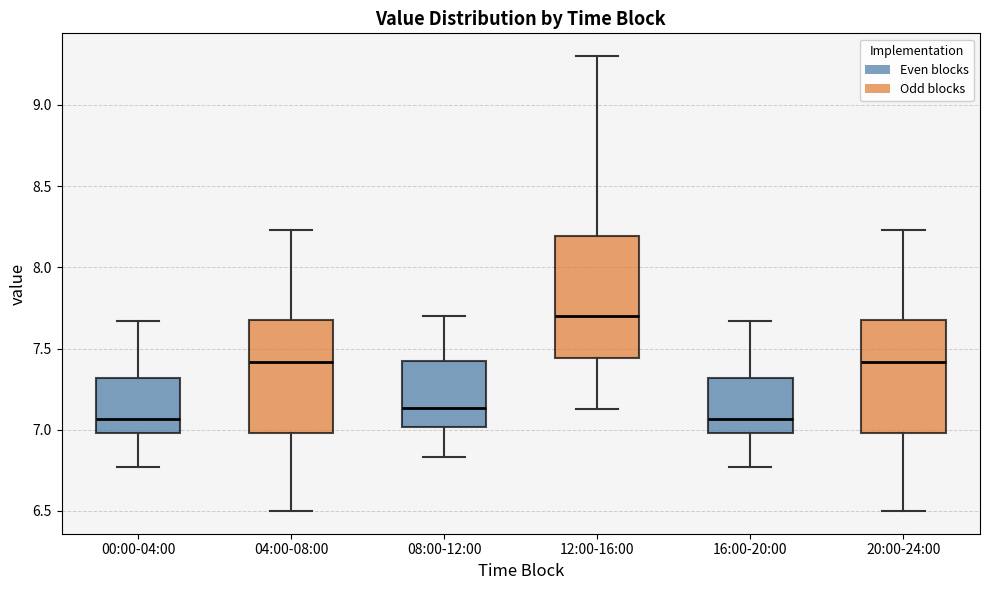

Reading left to right, read every box against the y-axis: the position of its median line, the range the box covers, and the ends of its whiskers. The values are not printed on the chart, so give them approximately, as read against the axis.

00:00-04:00: median 7.05, box 7.00 to 7.30, whiskers 6.75 to 7.65
04:00-08:00: median 7.40, box 7.00 to 7.65, whiskers 6.50 to 8.25
08:00-12:00: median 7.15, box 7.00 to 7.40, whiskers 6.85 to 7.70
12:00-16:00: median 7.70, box 7.45 to 8.20, whiskers 7.15 to 9.30
16:00-20:00: median 7.05, box 7.00 to 7.30, whiskers 6.75 to 7.65
20:00-24:00: median 7.40, box 7.00 to 7.65, whiskers 6.50 to 8.25